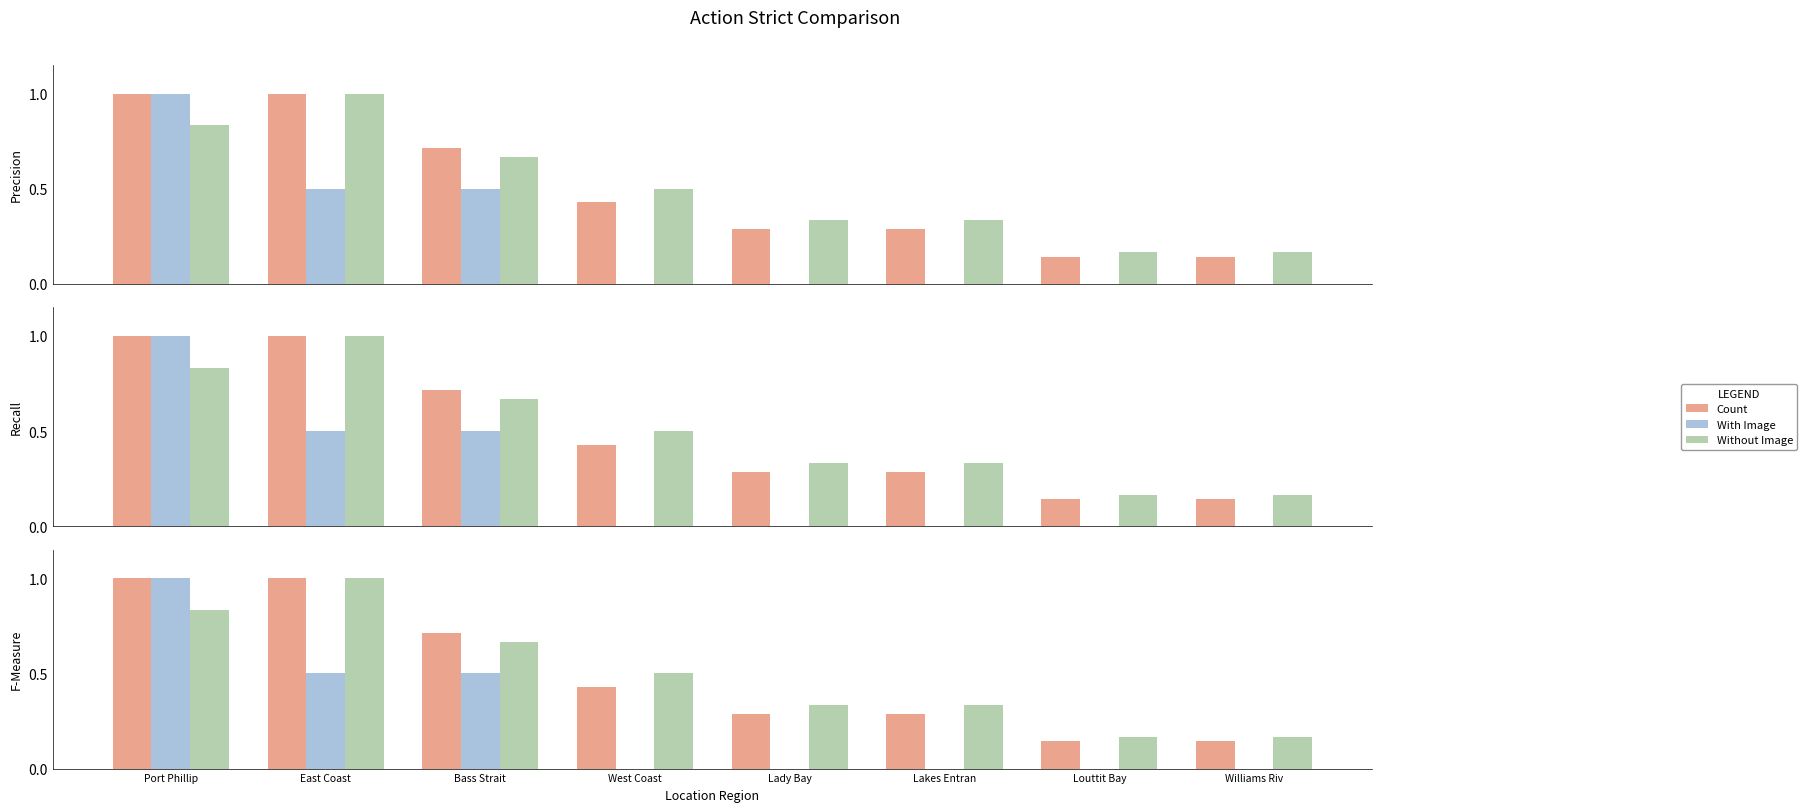

At which label does Count reach its peak?

Port Phillip